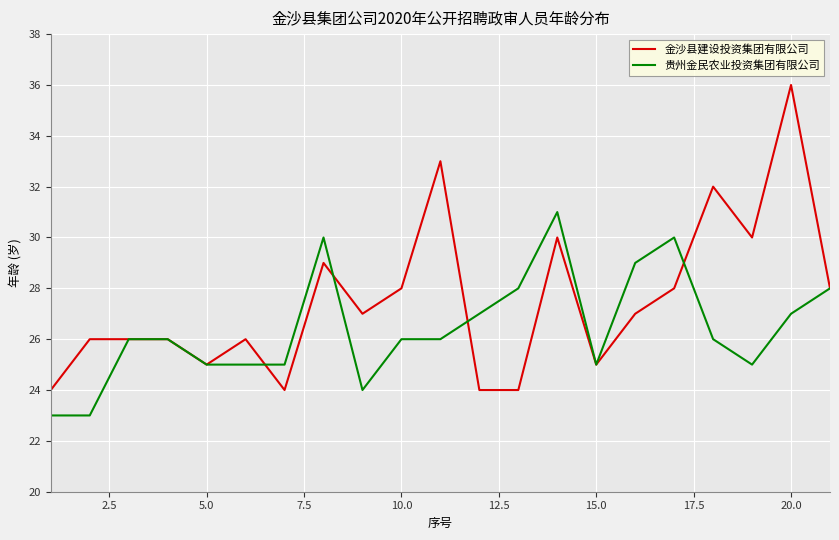

Which series has the largest range (max minus min)?

金沙县建设投资集团有限公司